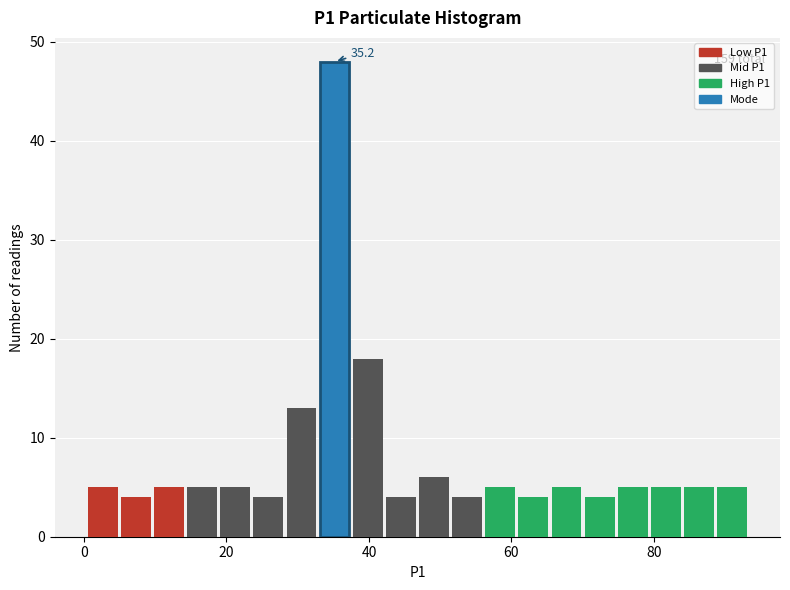

Around what value on the x-axis is the tallest bar? Give the approximate position of its centre, as read against the axis.

36